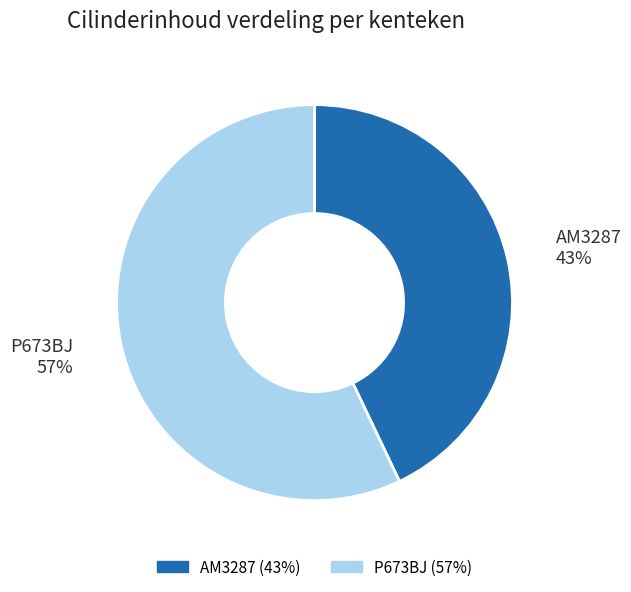

What is the largest slice in the pie chart?

P673BJ